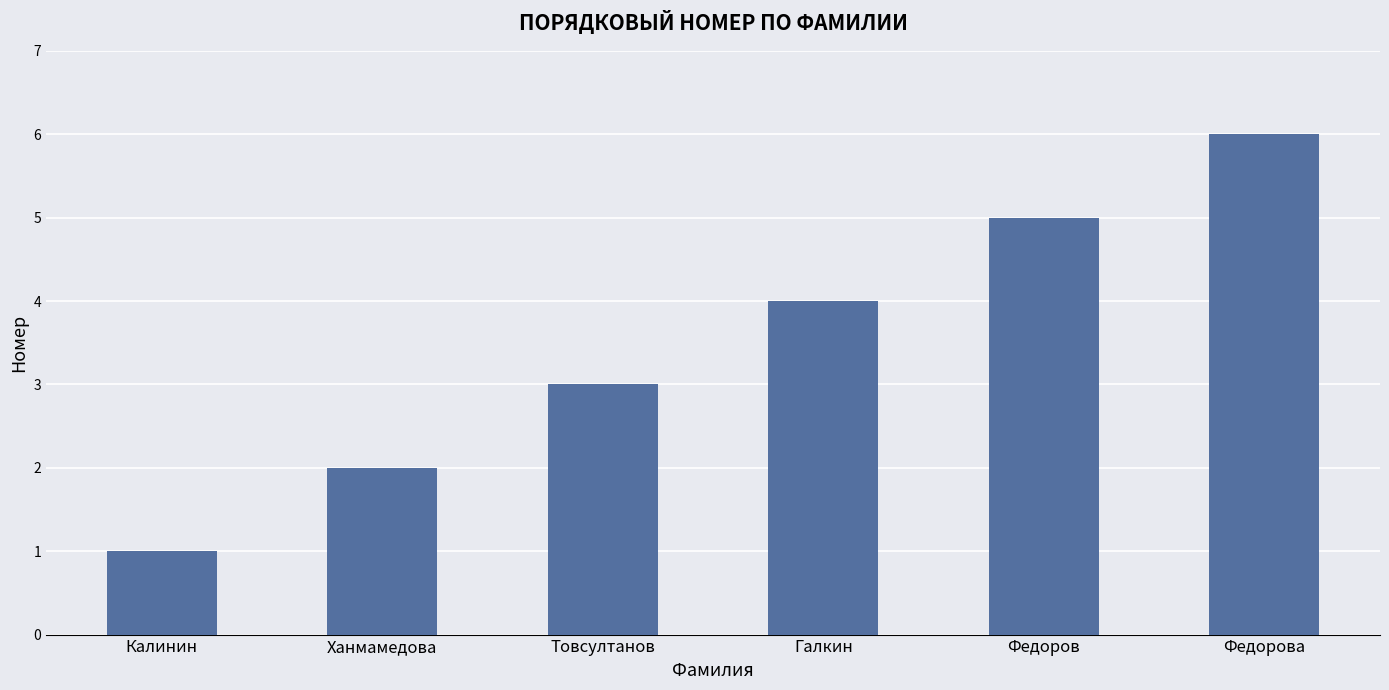

Reading right to left, extract all data points from this chart.

6	5	4	3	2	1